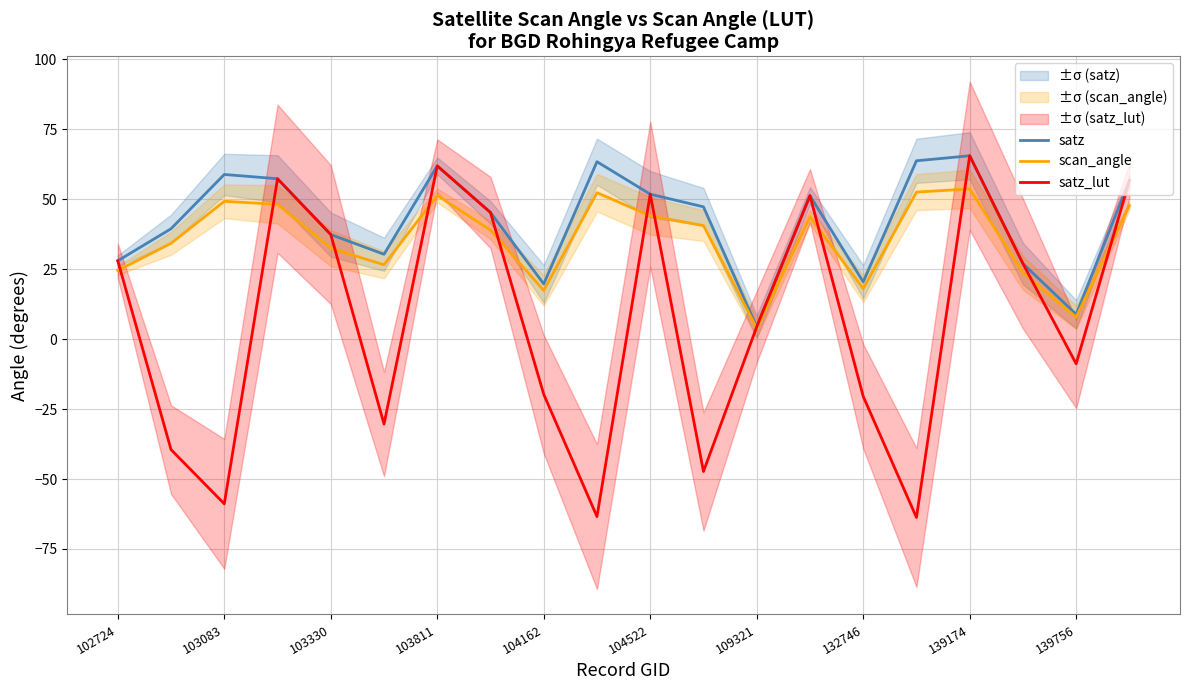

Which series has the largest range (max minus min)?

satz_lut